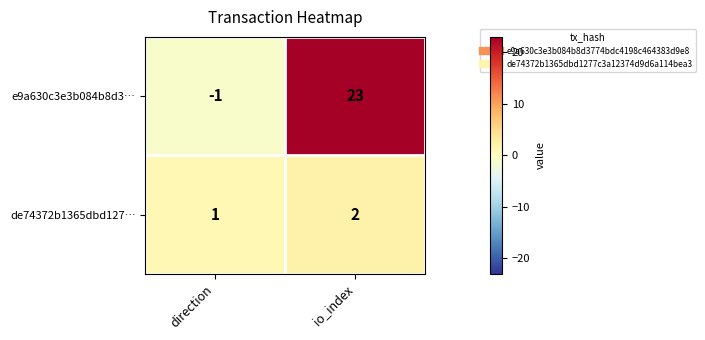

Between direction and io_index, which series saw the biggest shift?

e9a630c3e3b084b8d3…